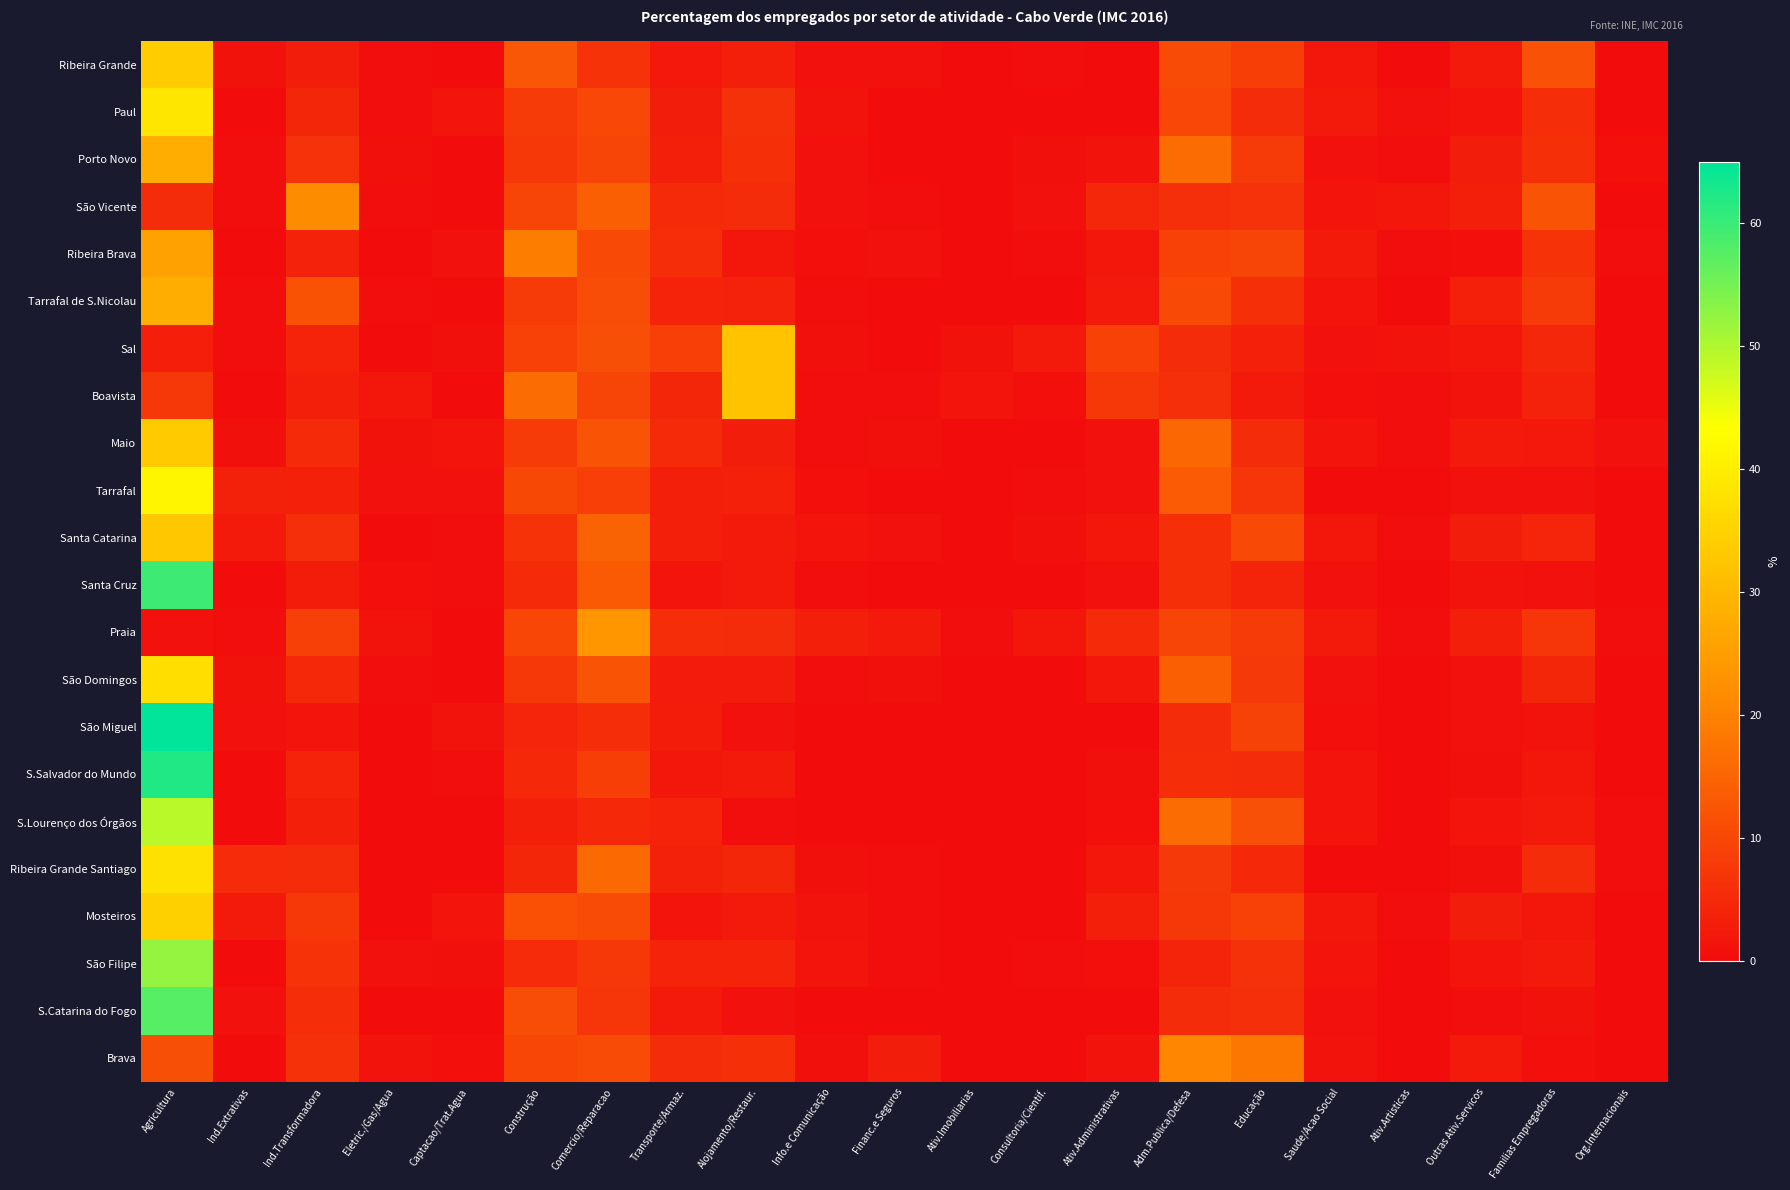

Reading left to right, list all the values displayed in this chart.

Ribeira Grande: Agricultura=33.8	Ind.Extrativas=1.1	Ind.Transformadora=2.8	Eletric./Gas/Agua=0.5	Captacao/Trat.Agua=0.0	Construção=12.6	Comercio/Reparacao=6.7	Transporte/Armaz.=2.1	Alojamento/Restaur.=3.2	Info.e Comunicação=0.8	Financ.e Seguros=1.0	Ativ.Imobiliarias=0.0	Consultoria/Cientif.=0.3	Ativ.Administrativas=0.0	Adm.Publica/Defesa=10.8	Educação=8.4	Saude/Acao Social=2.0	Ativ.Artisticas=0.0	Outras Ativ.Servicos=2.3	Familias Empregadoras=11.7	Org.Internacionais=0.0
Paul: Agricultura=38.7	Ind.Extrativas=0.2	Ind.Transformadora=4.4	Eletric./Gas/Agua=0.5	Captacao/Trat.Agua=1.4	Construção=7.9	Comercio/Reparacao=10.1	Transporte/Armaz.=3.0	Alojamento/Restaur.=6.3	Info.e Comunicação=1.2	Financ.e Seguros=0.2	Ativ.Imobiliarias=0.0	Consultoria/Cientif.=0.0	Ativ.Administrativas=0.2	Adm.Publica/Defesa=10.0	Educação=5.5	Saude/Acao Social=2.2	Ativ.Artisticas=1.0	Outras Ativ.Servicos=1.5	Familias Empregadoras=5.7	Org.Internacionais=0.0
Porto Novo: Agricultura=28.0	Ind.Extrativas=0.4	Ind.Transformadora=6.4	Eletric./Gas/Agua=0.7	Captacao/Trat.Agua=0.0	Construção=7.4	Comercio/Reparacao=9.6	Transporte/Armaz.=3.2	Alojamento/Restaur.=6.2	Info.e Comunicação=0.8	Financ.e Seguros=0.2	Ativ.Imobiliarias=0.0	Consultoria/Cientif.=0.7	Ativ.Administrativas=1.3	Adm.Publica/Defesa=16.3	Educação=8.0	Saude/Acao Social=0.8	Ativ.Artisticas=0.4	Outras Ativ.Servicos=2.8	Familias Empregadoras=6.2	Org.Internacionais=0.6
São Vicente: Agricultura=5.5	Ind.Extrativas=0.4	Ind.Transformadora=21.7	Eletric./Gas/Agua=0.4	Captacao/Trat.Agua=0.2	Construção=9.4	Comercio/Reparacao=14.0	Transporte/Armaz.=5.2	Alojamento/Restaur.=5.4	Info.e Comunicação=0.9	Financ.e Seguros=0.5	Ativ.Imobiliarias=0.0	Consultoria/Cientif.=0.9	Ativ.Administrativas=4.6	Adm.Publica/Defesa=6.0	Educação=6.4	Saude/Acao Social=1.4	Ativ.Artisticas=2.0	Outras Ativ.Servicos=3.3	Familias Empregadoras=12.0	Org.Internacionais=0.0
Ribeira Brava: Agricultura=25.7	Ind.Extrativas=0.0	Ind.Transformadora=3.7	Eletric./Gas/Agua=0.0	Captacao/Trat.Agua=0.9	Construção=19.1	Comercio/Reparacao=10.5	Transporte/Armaz.=5.6	Alojamento/Restaur.=1.9	Info.e Comunicação=0.6	Financ.e Seguros=0.9	Ativ.Imobiliarias=0.0	Consultoria/Cientif.=0.3	Ativ.Administrativas=1.8	Adm.Publica/Defesa=9.0	Educação=9.6	Saude/Acao Social=2.4	Ativ.Artisticas=0.3	Outras Ativ.Servicos=0.6	Familias Empregadoras=6.5	Org.Internacionais=0.3
Tarrafal de S.Nicolau: Agricultura=27.9	Ind.Extrativas=0.5	Ind.Transformadora=11.9	Eletric./Gas/Agua=0.5	Captacao/Trat.Agua=0.0	Construção=7.9	Comercio/Reparacao=11.1	Transporte/Armaz.=3.9	Alojamento/Restaur.=3.8	Info.e Comunicação=0.5	Financ.e Seguros=0.2	Ativ.Imobiliarias=0.0	Consultoria/Cientif.=0.0	Ativ.Administrativas=2.5	Adm.Publica/Defesa=10.3	Educação=6.2	Saude/Acao Social=1.5	Ativ.Artisticas=0.0	Outras Ativ.Servicos=3.4	Familias Empregadoras=7.9	Org.Internacionais=0.0
Sal: Agricultura=3.1	Ind.Extrativas=0.4	Ind.Transformadora=3.9	Eletric./Gas/Agua=0.1	Captacao/Trat.Agua=0.7	Construção=9.1	Comercio/Reparacao=11.3	Transporte/Armaz.=8.7	Alojamento/Restaur.=32.2	Info.e Comunicação=0.7	Financ.e Seguros=0.2	Ativ.Imobiliarias=1.1	Consultoria/Cientif.=2.3	Ativ.Administrativas=8.9	Adm.Publica/Defesa=5.4	Educação=3.5	Saude/Acao Social=0.8	Ativ.Artisticas=1.2	Outras Ativ.Servicos=1.8	Familias Empregadoras=4.6	Org.Internacionais=0.0
Boavista: Agricultura=7.4	Ind.Extrativas=0.0	Ind.Transformadora=3.2	Eletric./Gas/Agua=1.7	Captacao/Trat.Agua=0.2	Construção=16.4	Comercio/Reparacao=9.6	Transporte/Armaz.=4.5	Alojamento/Restaur.=32.1	Info.e Comunicação=0.4	Financ.e Seguros=0.4	Ativ.Imobiliarias=1.4	Consultoria/Cientif.=0.6	Ativ.Administrativas=7.5	Adm.Publica/Defesa=6.0	Educação=2.3	Saude/Acao Social=0.6	Ativ.Artisticas=0.5	Outras Ativ.Servicos=1.2	Familias Empregadoras=3.8	Org.Internacionais=0.0
Maio: Agricultura=33.3	Ind.Extrativas=0.7	Ind.Transformadora=5.1	Eletric./Gas/Agua=1.1	Captacao/Trat.Agua=1.4	Construção=8.0	Comercio/Reparacao=12.2	Transporte/Armaz.=5.2	Alojamento/Restaur.=3.0	Info.e Comunicação=0.5	Financ.e Seguros=0.7	Ativ.Imobiliarias=0.0	Consultoria/Cientif.=0.2	Ativ.Administrativas=1.0	Adm.Publica/Defesa=15.6	Educação=5.4	Saude/Acao Social=1.4	Ativ.Artisticas=0.3	Outras Ativ.Servicos=2.2	Familias Empregadoras=2.1	Org.Internacionais=0.9
Tarrafal: Agricultura=41.6	Ind.Extrativas=3.6	Ind.Transformadora=3.4	Eletric./Gas/Agua=0.8	Captacao/Trat.Agua=0.8	Construção=10.2	Comercio/Reparacao=8.7	Transporte/Armaz.=3.3	Alojamento/Restaur.=3.4	Info.e Comunicação=0.6	Financ.e Seguros=0.2	Ativ.Imobiliarias=0.0	Consultoria/Cientif.=0.4	Ativ.Administrativas=0.8	Adm.Publica/Defesa=13.4	Educação=7.1	Saude/Acao Social=0.0	Ativ.Artisticas=0.2	Outras Ativ.Servicos=0.8	Familias Empregadoras=0.8	Org.Internacionais=0.0
Santa Catarina: Agricultura=32.9	Ind.Extrativas=2.4	Ind.Transformadora=6.0	Eletric./Gas/Agua=0.2	Captacao/Trat.Agua=0.4	Construção=6.6	Comercio/Reparacao=14.8	Transporte/Armaz.=3.2	Alojamento/Restaur.=2.5	Info.e Comunicação=1.4	Financ.e Seguros=1.0	Ativ.Imobiliarias=0.0	Consultoria/Cientif.=0.7	Ativ.Administrativas=1.9	Adm.Publica/Defesa=6.1	Educação=10.5	Saude/Acao Social=1.7	Ativ.Artisticas=0.5	Outras Ativ.Servicos=2.9	Familias Empregadoras=4.2	Org.Internacionais=0.0
Santa Cruz: Agricultura=59.7	Ind.Extrativas=0.0	Ind.Transformadora=2.7	Eletric./Gas/Agua=0.6	Captacao/Trat.Agua=0.3	Construção=5.1	Comercio/Reparacao=13.3	Transporte/Armaz.=1.6	Alojamento/Restaur.=2.2	Info.e Comunicação=0.5	Financ.e Seguros=0.0	Ativ.Imobiliarias=0.0	Consultoria/Cientif.=0.2	Ativ.Administrativas=0.9	Adm.Publica/Defesa=6.1	Educação=4.1	Saude/Acao Social=0.9	Ativ.Artisticas=0.0	Outras Ativ.Servicos=1.2	Familias Empregadoras=0.8	Org.Internacionais=0.0
Praia: Agricultura=1.0	Ind.Extrativas=0.3	Ind.Transformadora=8.8	Eletric./Gas/Agua=1.2	Captacao/Trat.Agua=0.2	Construção=9.9	Comercio/Reparacao=23.7	Transporte/Armaz.=5.6	Alojamento/Restaur.=5.4	Info.e Comunicação=3.3	Financ.e Seguros=2.4	Ativ.Imobiliarias=0.3	Consultoria/Cientif.=1.7	Ativ.Administrativas=5.1	Adm.Publica/Defesa=9.6	Educação=8.1	Saude/Acao Social=2.5	Ativ.Artisticas=0.4	Outras Ativ.Servicos=3.3	Familias Empregadoras=6.9	Org.Internacionais=0.3
São Domingos: Agricultura=37.1	Ind.Extrativas=1.1	Ind.Transformadora=4.9	Eletric./Gas/Agua=0.3	Captacao/Trat.Agua=0.0	Construção=7.5	Comercio/Reparacao=12.3	Transporte/Armaz.=2.6	Alojamento/Restaur.=2.6	Info.e Comunicação=0.5	Financ.e Seguros=0.7	Ativ.Imobiliarias=0.0	Consultoria/Cientif.=0.2	Ativ.Administrativas=1.9	Adm.Publica/Defesa=14.1	Educação=7.7	Saude/Acao Social=0.9	Ativ.Artisticas=0.2	Outras Ativ.Servicos=1.0	Familias Empregadoras=4.5	Org.Internacionais=0.0
São Miguel: Agricultura=64.9	Ind.Extrativas=0.8	Ind.Transformadora=1.4	Eletric./Gas/Agua=0.0	Captacao/Trat.Agua=1.2	Construção=4.2	Comercio/Reparacao=5.8	Transporte/Armaz.=2.7	Alojamento/Restaur.=1.0	Info.e Comunicação=0.2	Financ.e Seguros=0.0	Ativ.Imobiliarias=0.0	Consultoria/Cientif.=0.2	Ativ.Administrativas=0.2	Adm.Publica/Defesa=5.5	Educação=9.2	Saude/Acao Social=0.6	Ativ.Artisticas=0.0	Outras Ativ.Servicos=0.8	Familias Empregadoras=1.3	Org.Internacionais=0.0
S.Salvador do Mundo: Agricultura=62.2	Ind.Extrativas=0.0	Ind.Transformadora=3.9	Eletric./Gas/Agua=0.0	Captacao/Trat.Agua=0.3	Construção=4.7	Comercio/Reparacao=8.5	Transporte/Armaz.=2.0	Alojamento/Restaur.=2.2	Info.e Comunicação=0.0	Financ.e Seguros=0.0	Ativ.Imobiliarias=0.0	Consultoria/Cientif.=0.0	Ativ.Administrativas=0.7	Adm.Publica/Defesa=5.8	Educação=5.5	Saude/Acao Social=1.4	Ativ.Artisticas=0.0	Outras Ativ.Servicos=0.7	Familias Empregadoras=1.9	Org.Internacionais=0.2
S.Lourenço dos Órgãos: Agricultura=49.2	Ind.Extrativas=0.0	Ind.Transformadora=3.3	Eletric./Gas/Agua=0.2	Captacao/Trat.Agua=0.0	Construção=3.3	Comercio/Reparacao=5.0	Transporte/Armaz.=4.0	Alojamento/Restaur.=0.3	Info.e Comunicação=0.2	Financ.e Seguros=0.2	Ativ.Imobiliarias=0.0	Consultoria/Cientif.=0.2	Ativ.Administrativas=0.6	Adm.Publica/Defesa=16.5	Educação=11.5	Saude/Acao Social=1.4	Ativ.Artisticas=0.0	Outras Ativ.Servicos=1.4	Familias Empregadoras=2.3	Org.Internacionais=0.3
Ribeira Grande Santiago: Agricultura=37.8	Ind.Extrativas=5.3	Ind.Transformadora=5.5	Eletric./Gas/Agua=0.2	Captacao/Trat.Agua=0.0	Construção=4.4	Comercio/Reparacao=15.8	Transporte/Armaz.=3.6	Alojamento/Restaur.=4.4	Info.e Comunicação=0.7	Financ.e Seguros=0.5	Ativ.Imobiliarias=0.0	Consultoria/Cientif.=0.0	Ativ.Administrativas=1.9	Adm.Publica/Defesa=7.7	Educação=5.0	Saude/Acao Social=0.2	Ativ.Artisticas=0.2	Outras Ativ.Servicos=0.7	Familias Empregadoras=5.5	Org.Internacionais=0.5
Mosteiros: Agricultura=34.6	Ind.Extrativas=2.3	Ind.Transformadora=7.3	Eletric./Gas/Agua=0.0	Captacao/Trat.Agua=1.6	Construção=11.6	Comercio/Reparacao=10.7	Transporte/Armaz.=1.6	Alojamento/Restaur.=2.3	Info.e Comunicação=1.3	Financ.e Seguros=0.3	Ativ.Imobiliarias=0.0	Consultoria/Cientif.=0.0	Ativ.Administrativas=3.3	Adm.Publica/Defesa=7.5	Educação=8.9	Saude/Acao Social=1.7	Ativ.Artisticas=0.3	Outras Ativ.Servicos=3.0	Familias Empregadoras=1.7	Org.Internacionais=0.0
São Filipe: Agricultura=52.2	Ind.Extrativas=0.2	Ind.Transformadora=6.6	Eletric./Gas/Agua=0.8	Captacao/Trat.Agua=0.7	Construção=5.3	Comercio/Reparacao=7.6	Transporte/Armaz.=3.9	Alojamento/Restaur.=3.9	Info.e Comunicação=1.4	Financ.e Seguros=0.4	Ativ.Imobiliarias=0.0	Consultoria/Cientif.=0.5	Ativ.Administrativas=0.6	Adm.Publica/Defesa=4.1	Educação=6.3	Saude/Acao Social=1.4	Ativ.Artisticas=0.0	Outras Ativ.Servicos=1.6	Familias Empregadoras=2.5	Org.Internacionais=0.0
S.Catarina do Fogo: Agricultura=57.7	Ind.Extrativas=1.0	Ind.Transformadora=5.8	Eletric./Gas/Agua=0.0	Captacao/Trat.Agua=0.0	Construção=11.1	Comercio/Reparacao=6.9	Transporte/Armaz.=2.5	Alojamento/Restaur.=0.9	Info.e Comunicação=0.0	Financ.e Seguros=0.0	Ativ.Imobiliarias=0.0	Consultoria/Cientif.=0.0	Ativ.Administrativas=0.0	Adm.Publica/Defesa=5.5	Educação=6.0	Saude/Acao Social=0.9	Ativ.Artisticas=0.0	Outras Ativ.Servicos=0.5	Familias Empregadoras=1.1	Org.Internacionais=0.0
Brava: Agricultura=11.4	Ind.Extrativas=0.0	Ind.Transformadora=6.3	Eletric./Gas/Agua=1.3	Captacao/Trat.Agua=0.6	Construção=9.8	Comercio/Reparacao=10.9	Transporte/Armaz.=5.5	Alojamento/Restaur.=6.1	Info.e Comunicação=0.7	Financ.e Seguros=3.0	Ativ.Imobiliarias=0.0	Consultoria/Cientif.=0.0	Ativ.Administrativas=1.3	Adm.Publica/Defesa=20.7	Educação=18.1	Saude/Acao Social=1.3	Ativ.Artisticas=0.0	Outras Ativ.Servicos=2.4	Familias Empregadoras=0.6	Org.Internacionais=0.0